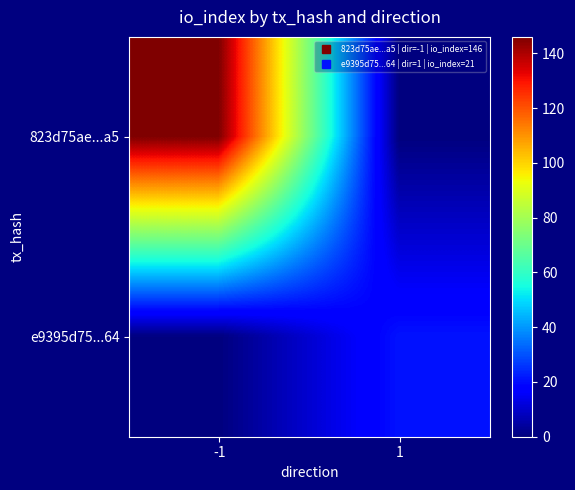

Which has a higher value, 1 or -1?

-1